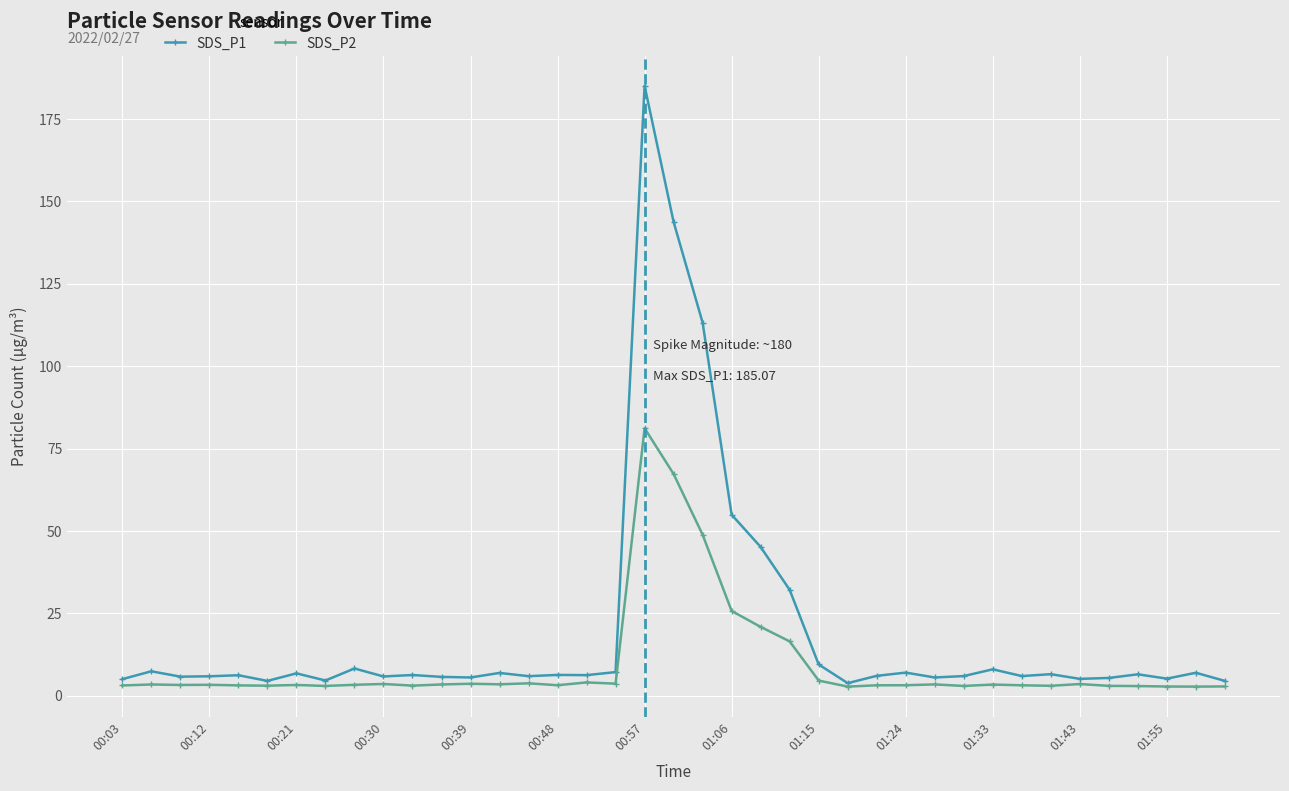

Rank the series by their average value, from highest to lowest.

SDS_P1, SDS_P2